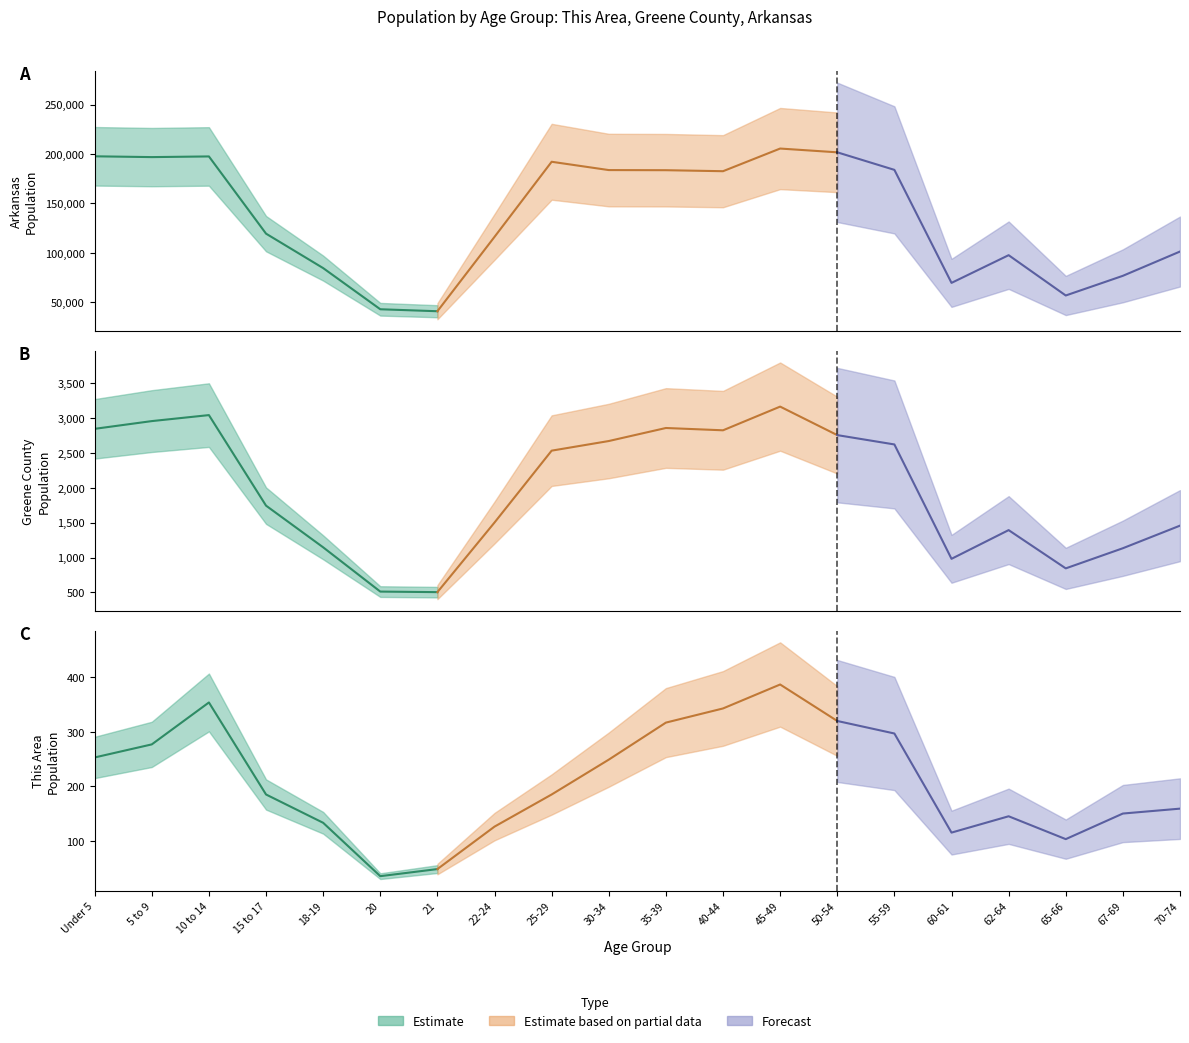

What is the label of the 12th point from the left?

40-44